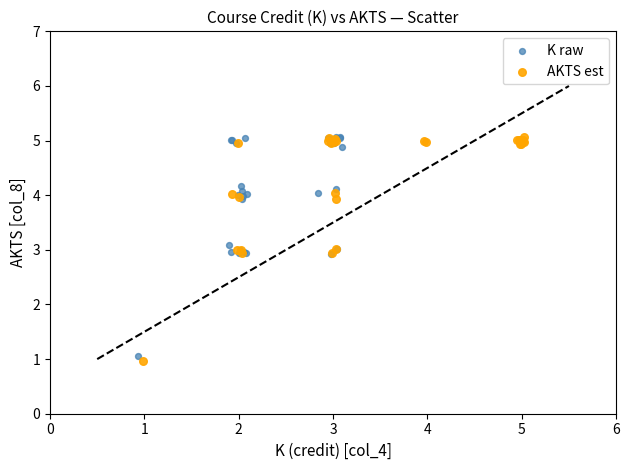

What are all the series names shown in the legend?

K raw, AKTS est